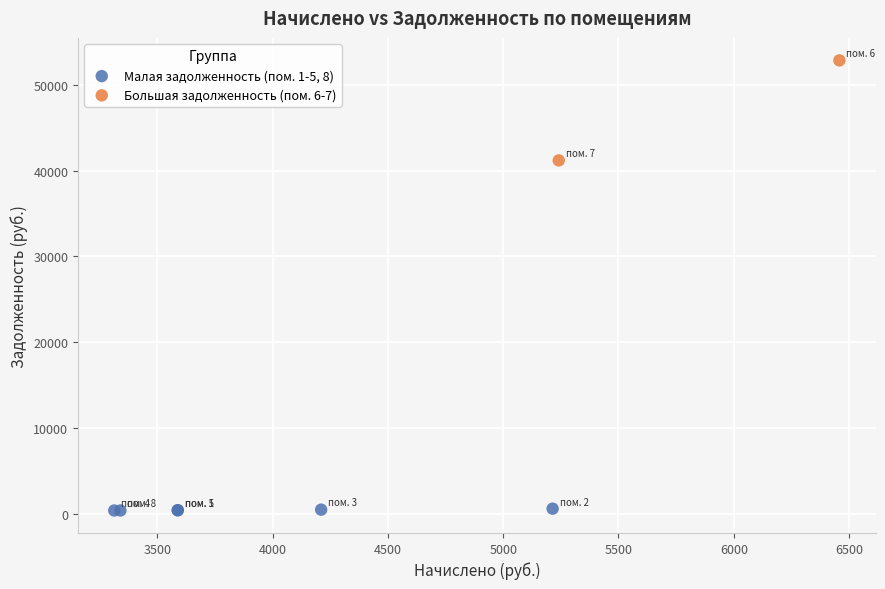

Which series has the largest Y range (max minus min)?

Большая задолженность (пом. 6-7)